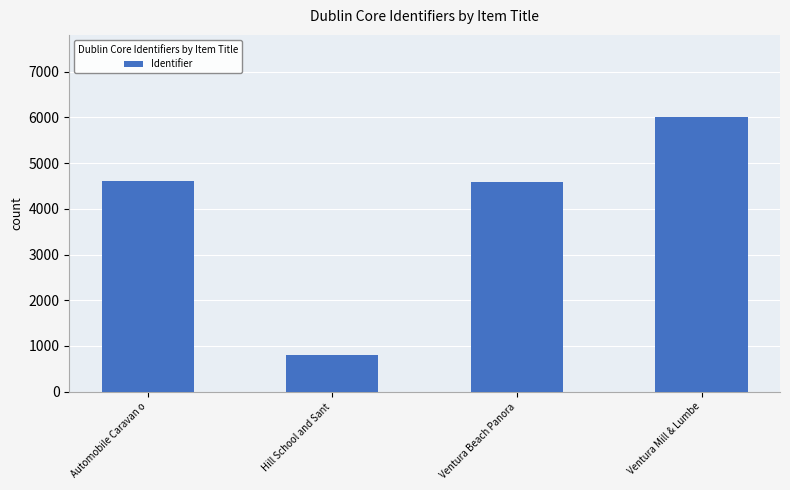

What value does the data have at Automobile Caravan o, to the nearest 50?

4600